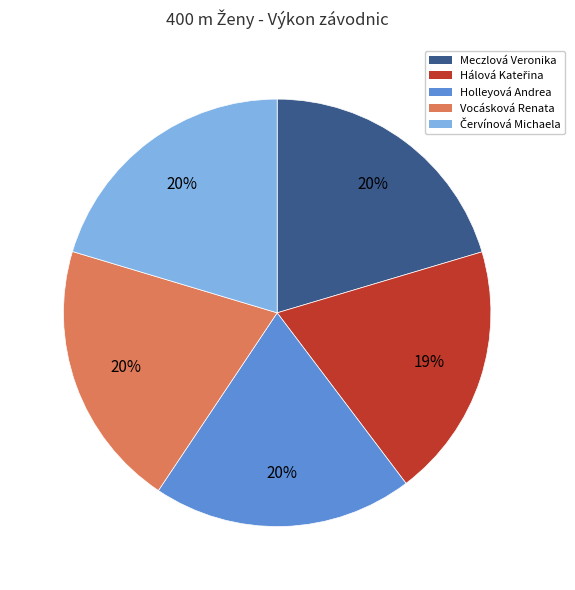

Approximately how many times larger is the value at Meczlová Veronika compared to Vocásková Renata?

1.0